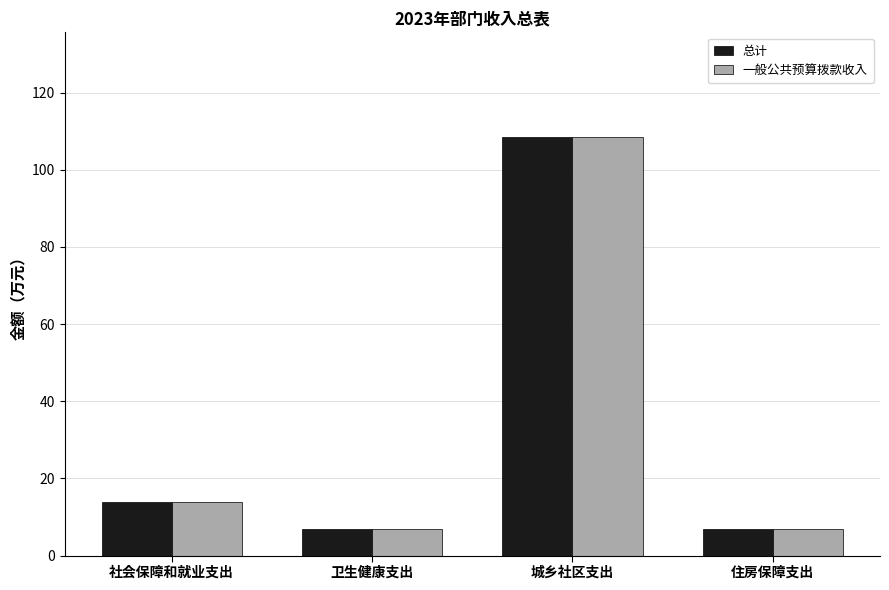

What is the maximum value shown in the chart?

108.5